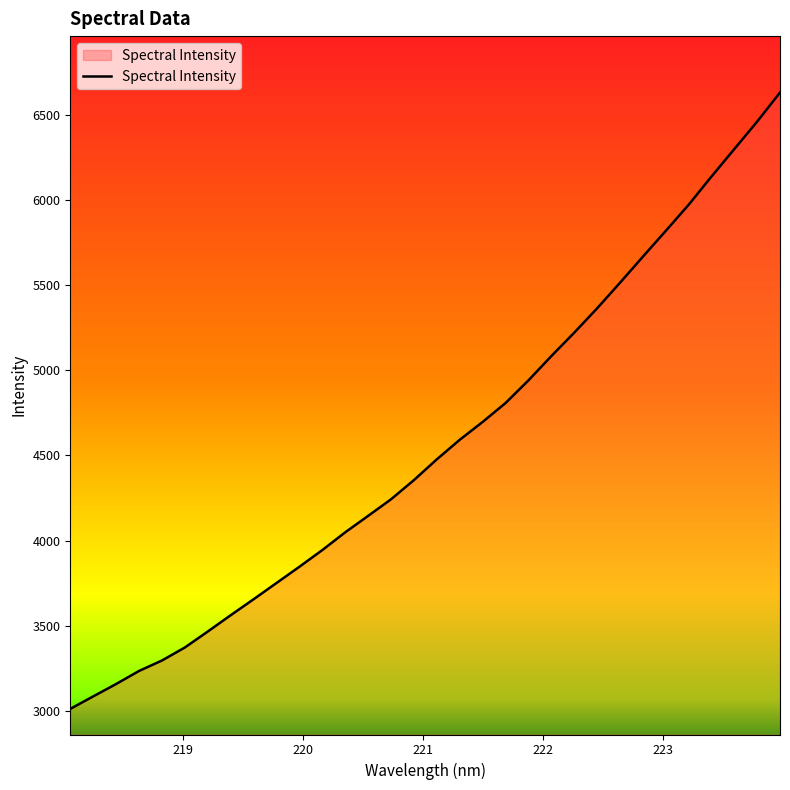

What is the difference between the maximum and second lowest values?

3549.2